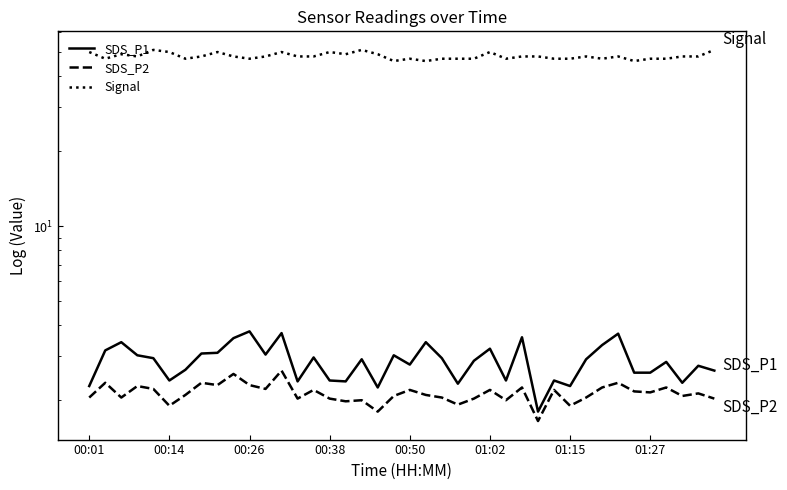

The SDS_P2 series shows 2.0 at 00:01. True or false?

True